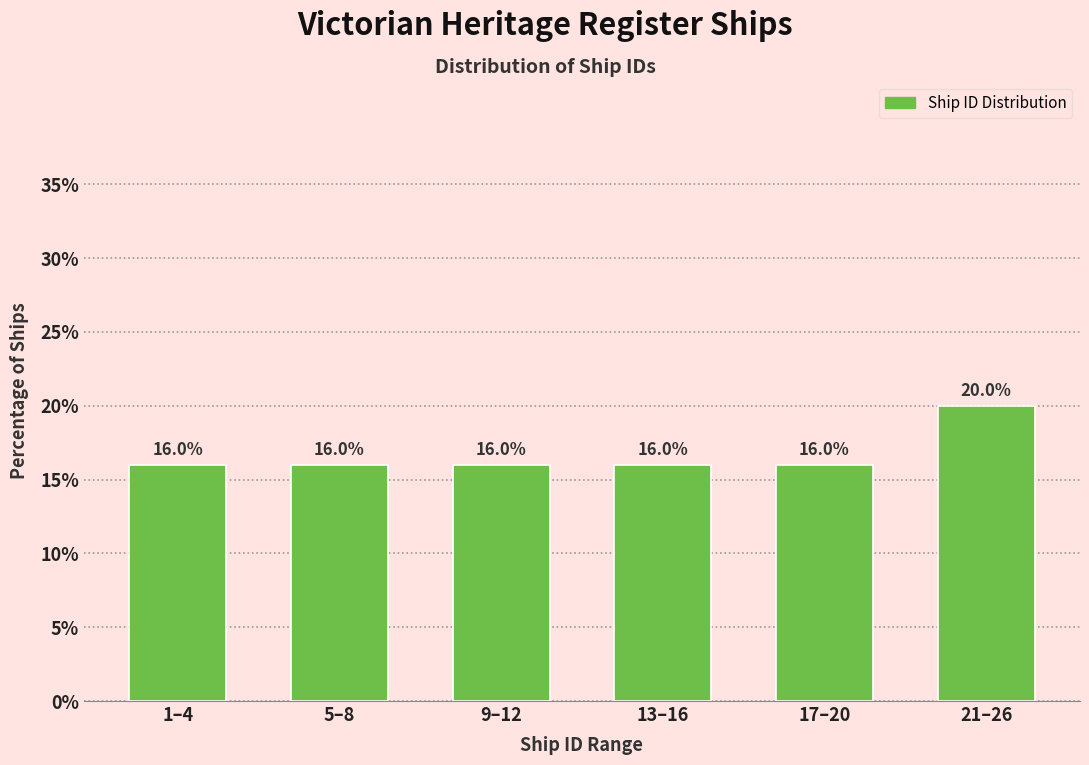

Reading left to right, what are all the values shown in this chart?

16	16	16	16	16	20